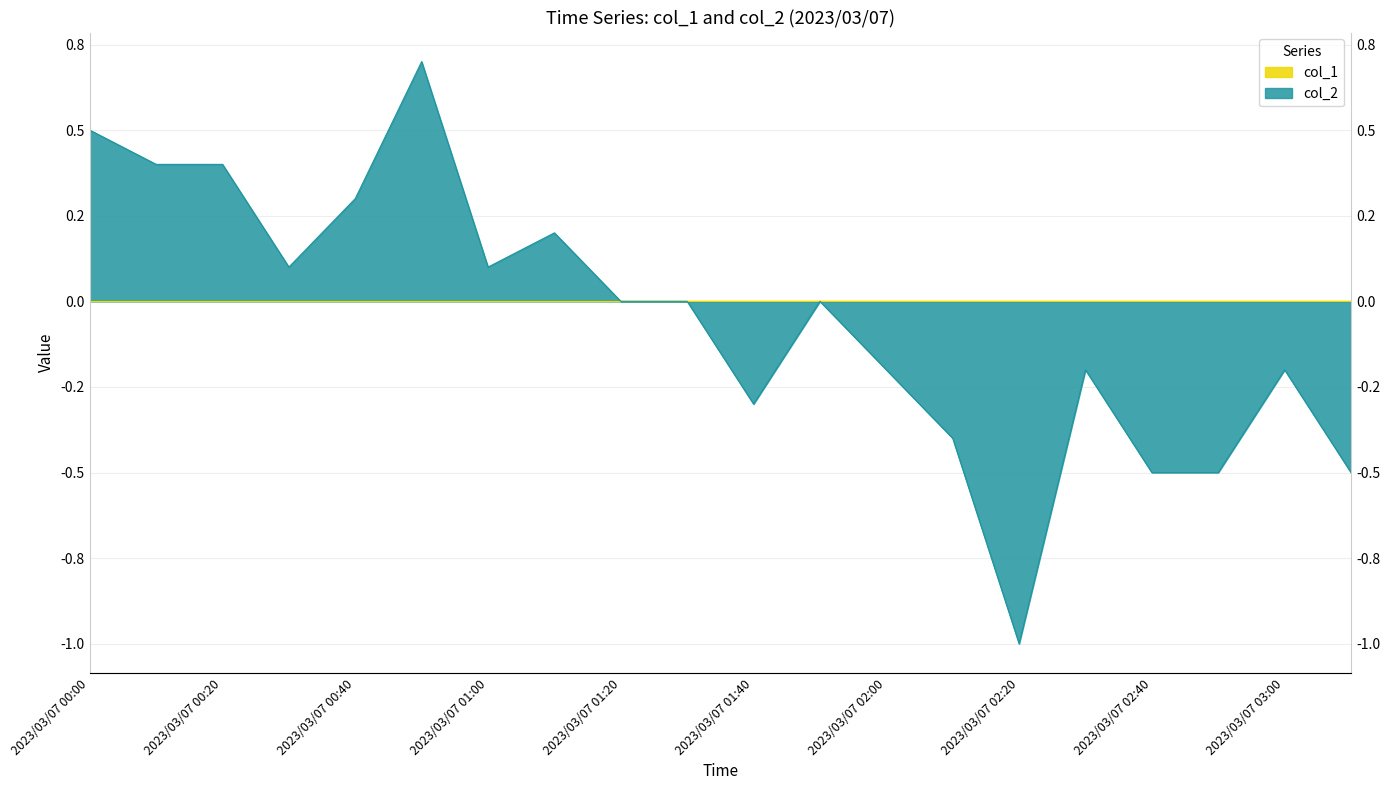

Reading right to left, extract all data points from this chart.

2023/03/07 03:10=-0.5	2023/03/07 03:00=-0.2	2023/03/07 02:50=-0.5	2023/03/07 02:40=-0.5	2023/03/07 02:30=-0.2	2023/03/07 02:20=-1.0	2023/03/07 02:10=-0.4	2023/03/07 02:00=-0.2	2023/03/07 01:50=0.0	2023/03/07 01:40=-0.3	2023/03/07 01:30=0.0	2023/03/07 01:20=0.0	2023/03/07 01:10=0.2	2023/03/07 01:00=0.1	2023/03/07 00:50=0.7	2023/03/07 00:40=0.3	2023/03/07 00:30=0.1	2023/03/07 00:20=0.4	2023/03/07 00:10=0.4	2023/03/07 00:00=0.5